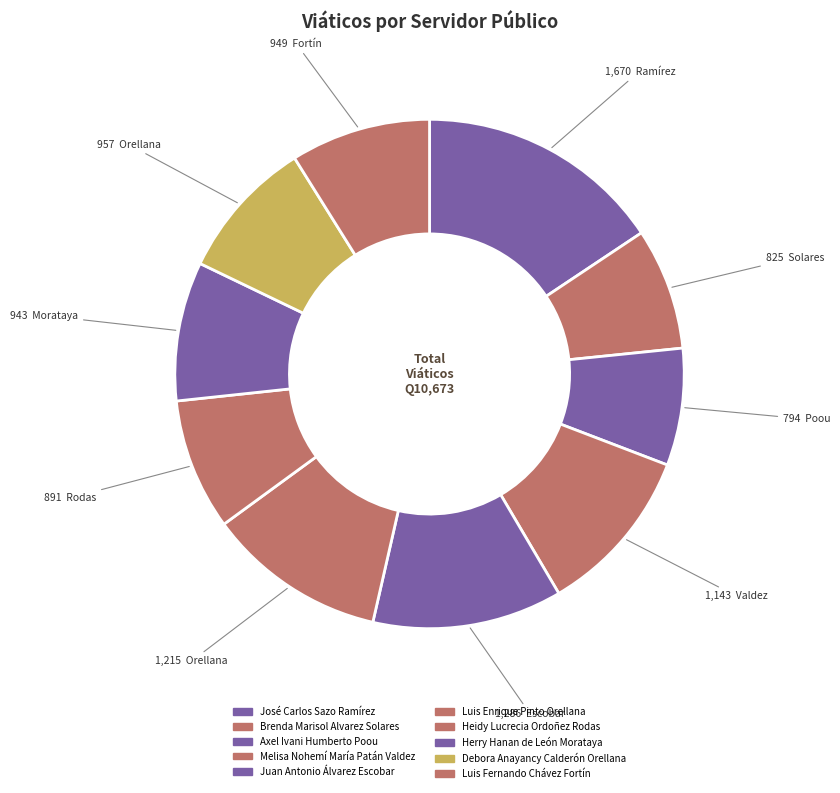

Rank the categories by value from lowest to highest.

Axel Ivani Humberto Poou, Brenda Marisol Alvarez Solares, Heidy Lucrecia Ordoñez Rodas, Herry Hanan de León Morataya, Luis Fernando Chávez Fortín, Debora Anayancy Calderón Orellana, Melisa Nohemí María Patán Valdez, Luis Enrique Pinto Orellana, Juan Antonio Álvarez Escobar, José Carlos Sazo Ramírez